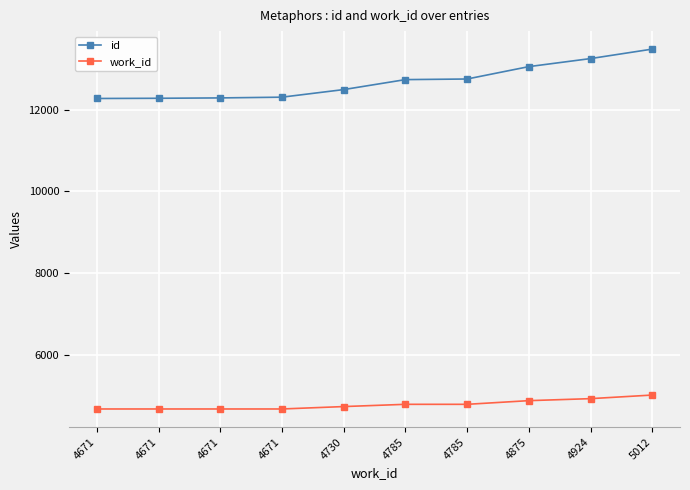

What is the highest value of the id series?

13482